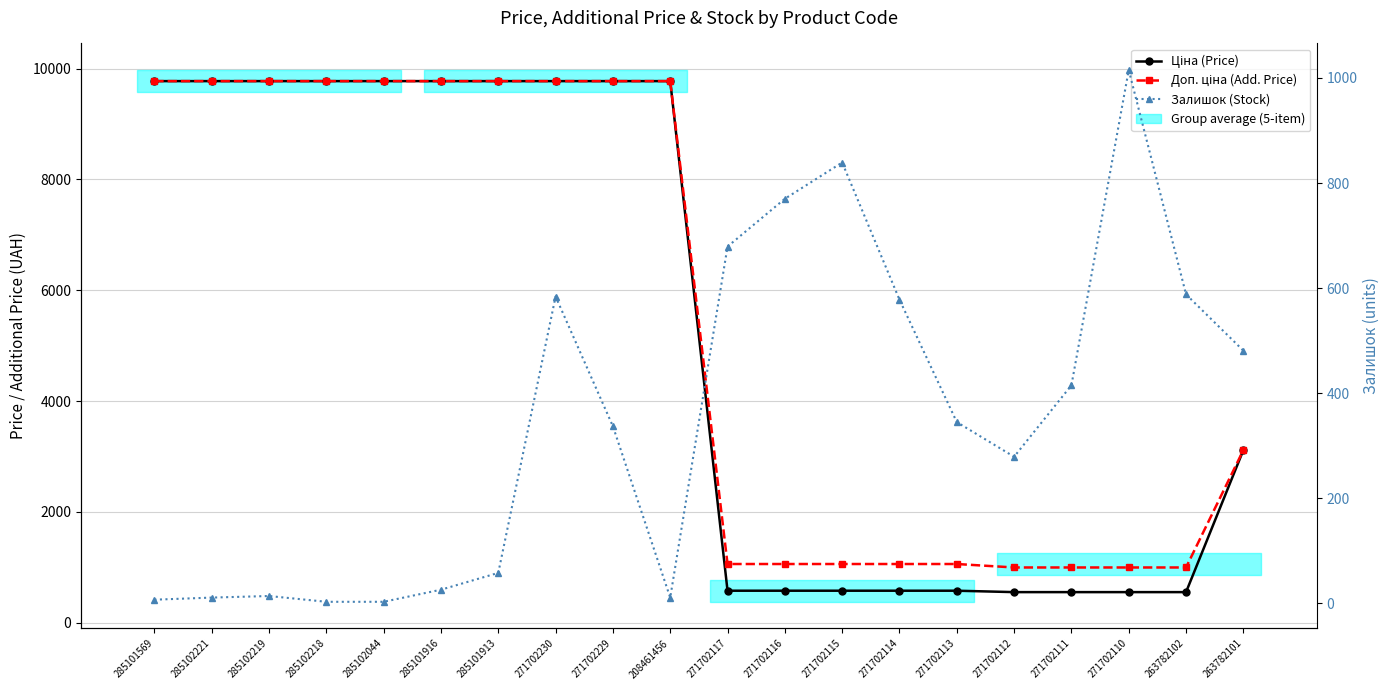

What position from the right is 271702117?

10